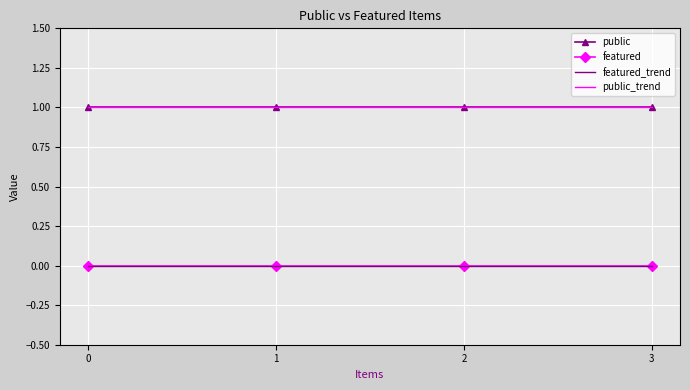

Rank the series at 1 from highest to lowest value.

public_trend, public, featured, featured_trend